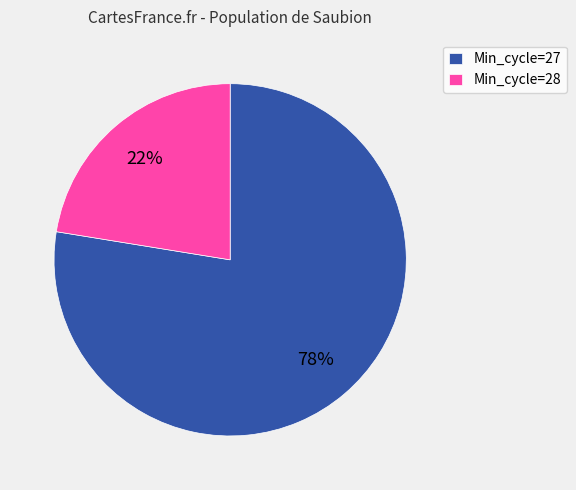

Between Min_cycle=27 and Min_cycle=28, which is larger?

Min_cycle=27